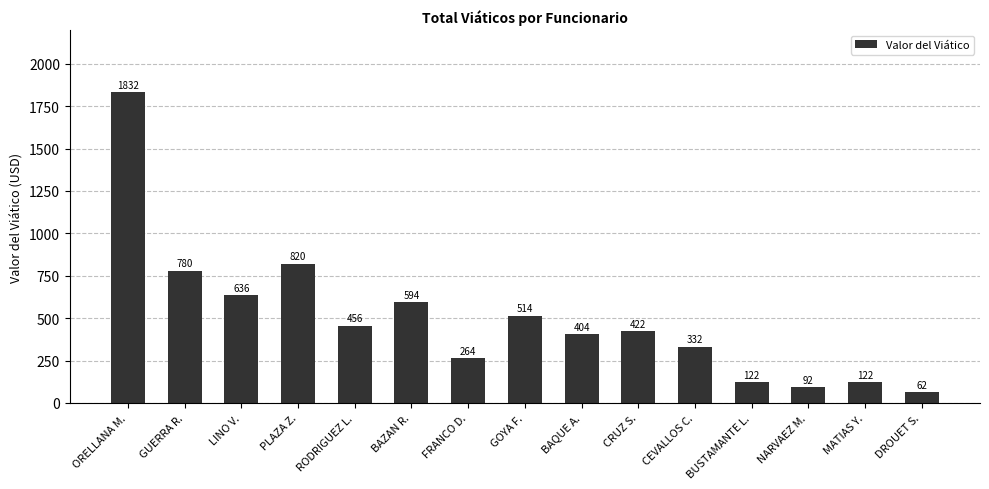

True or false: the data shows 122 at MATIAS Y..

True